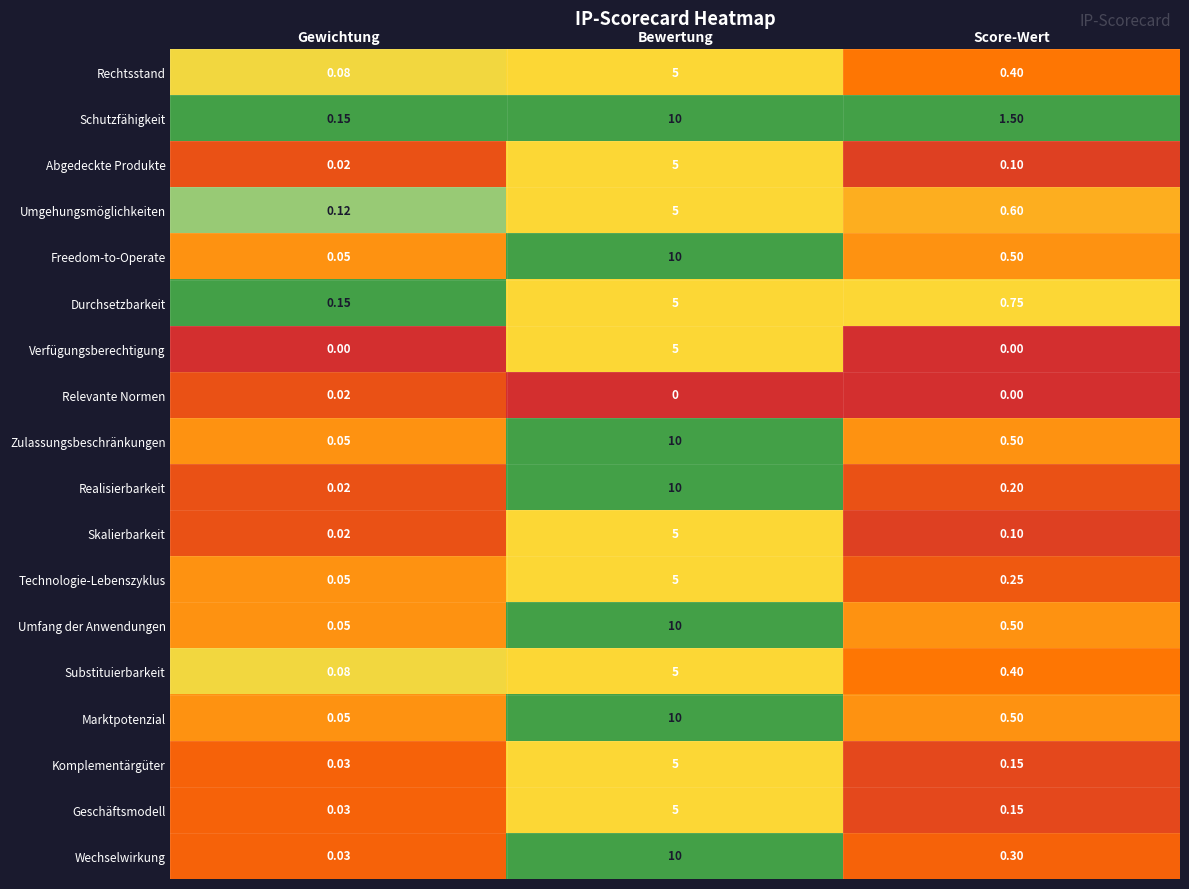

Which series changed the most between Gewichtung and Bewertung?

Realisierbarkeit